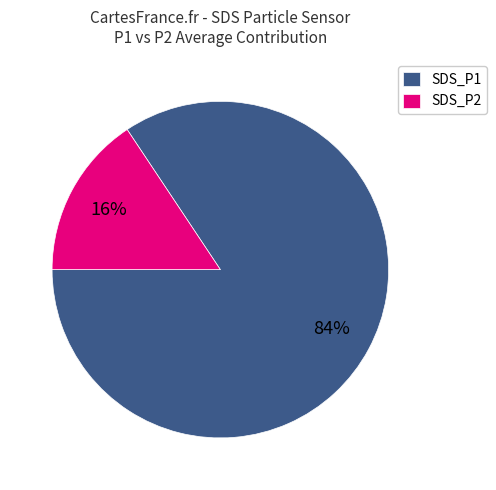

To the nearest percent, what is the average slice percentage?

50%